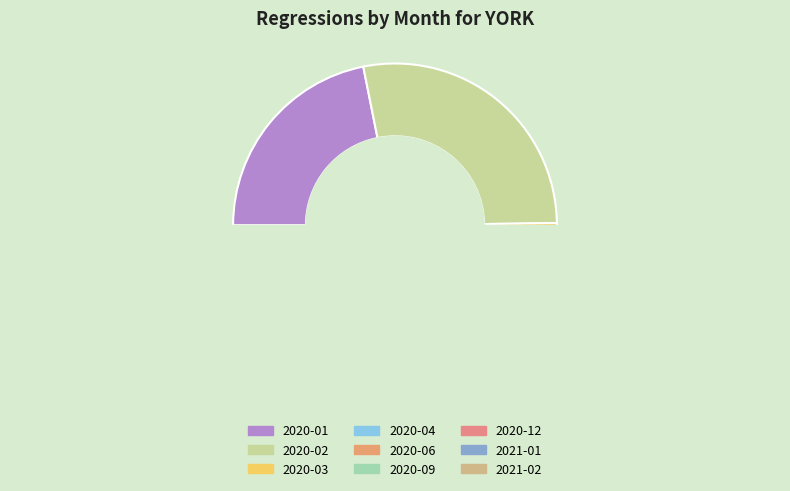

Does any single category account for the majority?

No